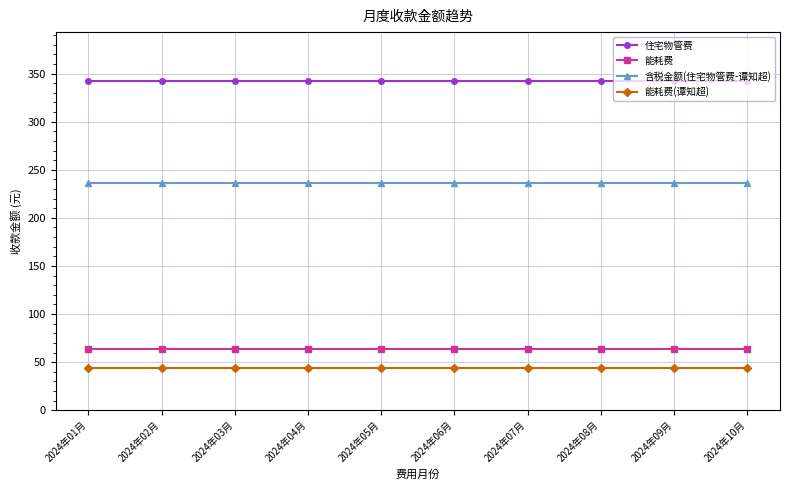

How many series are shown in this chart?

4